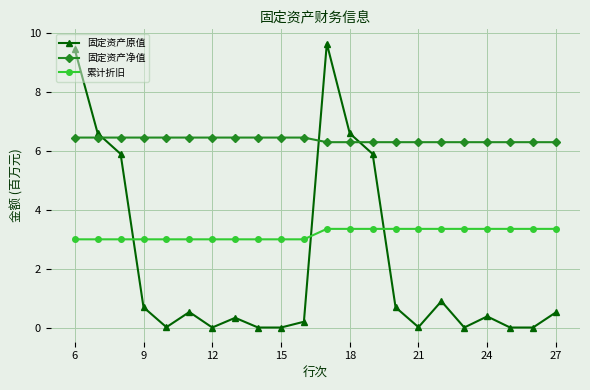

What is the minimum value for 累计折旧?

3.0